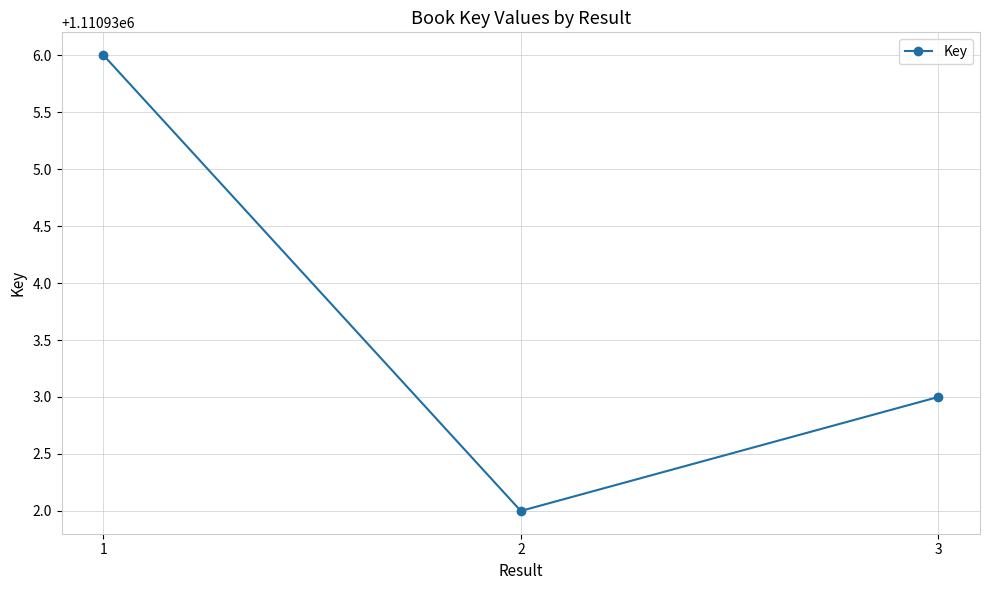

What is the difference between the maximum and second lowest values?

3